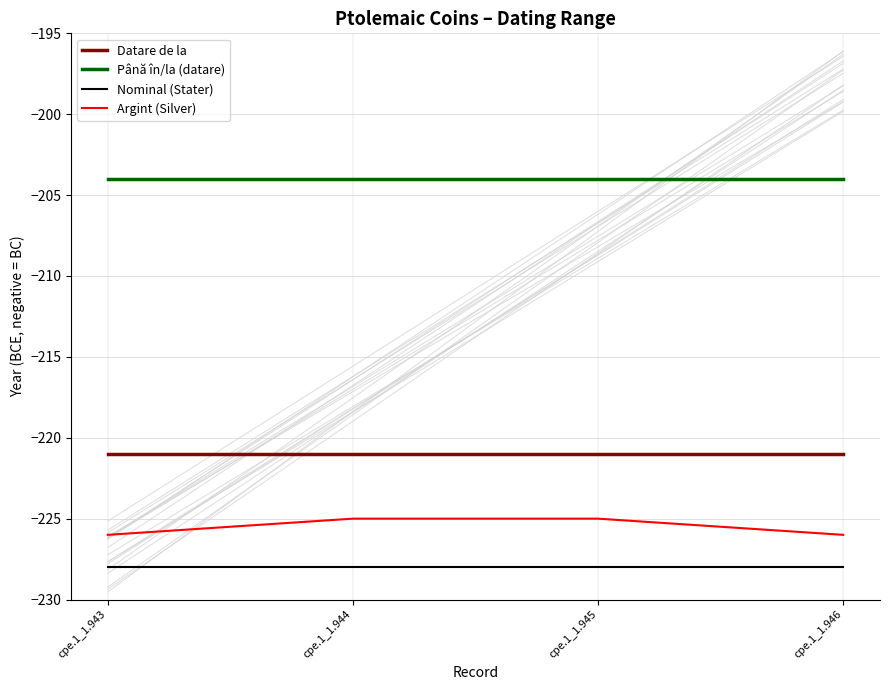

True or false: Datare de la and Până în/la (datare) cross at least once.

False